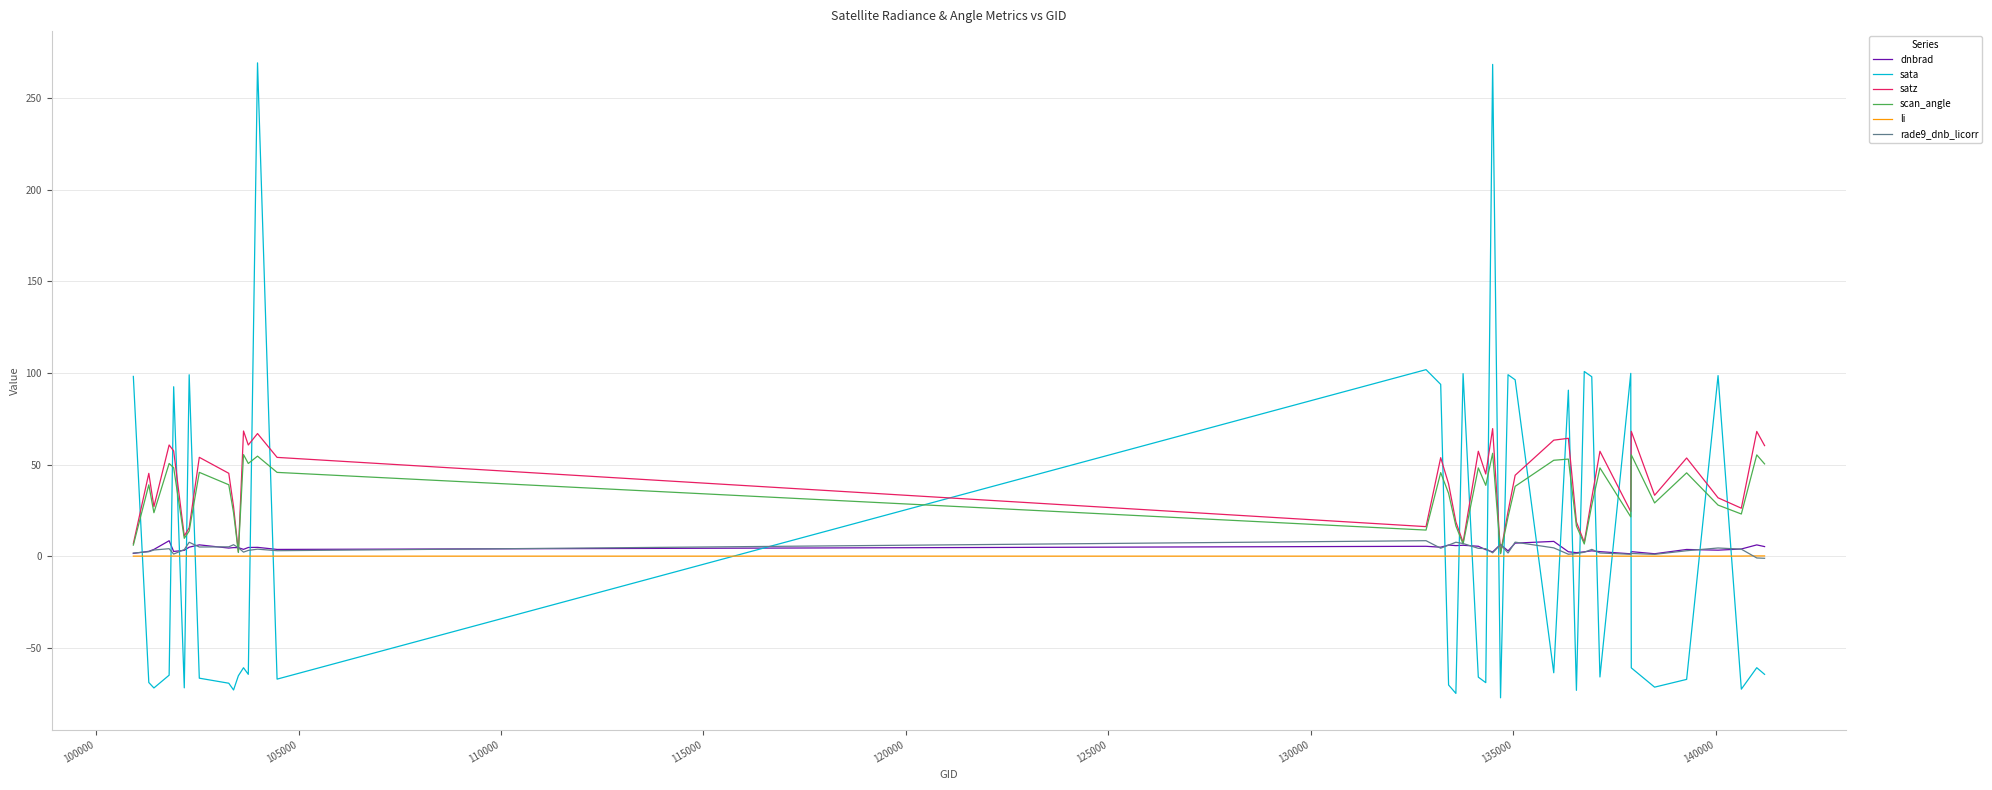

After their last crossing, which series has the higher values: sata or satz?

satz